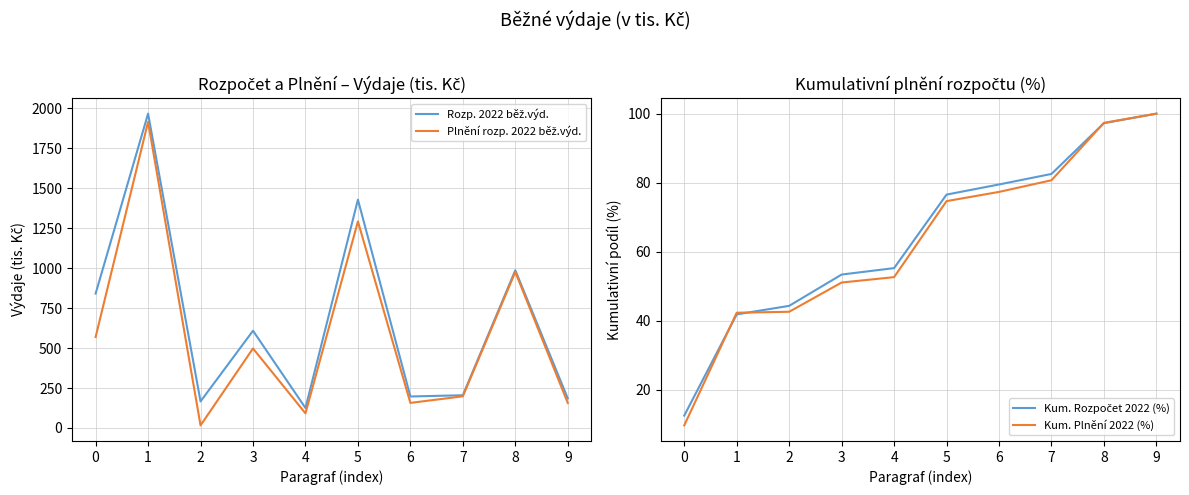

At how many categories does at least one series exceed 990?

2